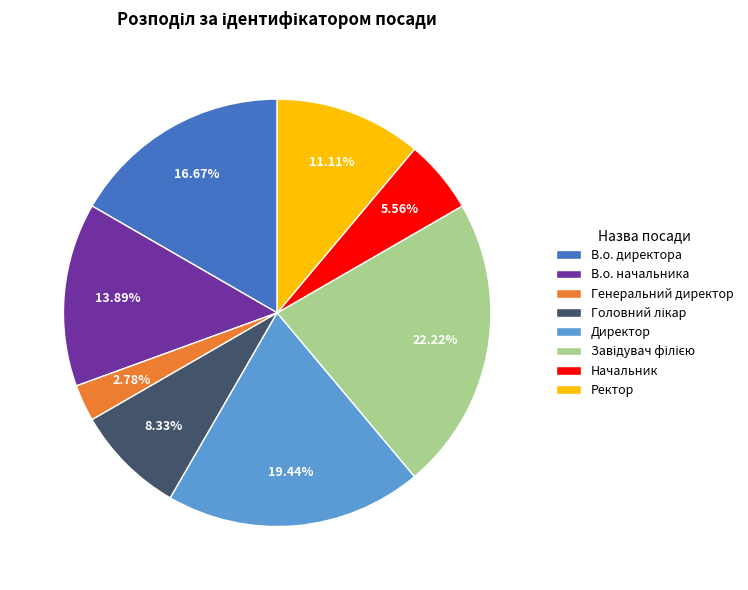

Count the number of slices in the pie.

8